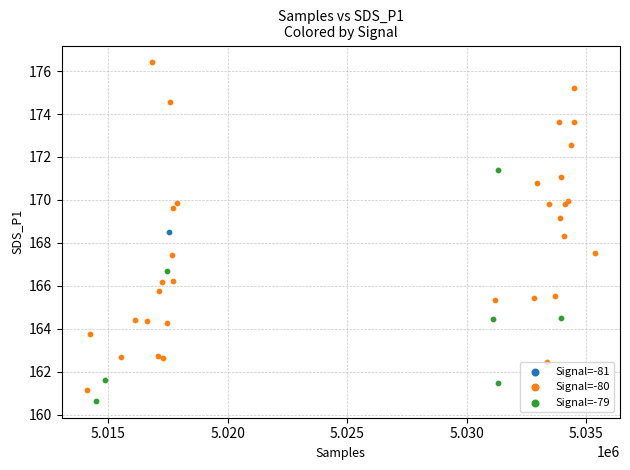

What are all the series names shown in the legend?

Signal=-81, Signal=-80, Signal=-79